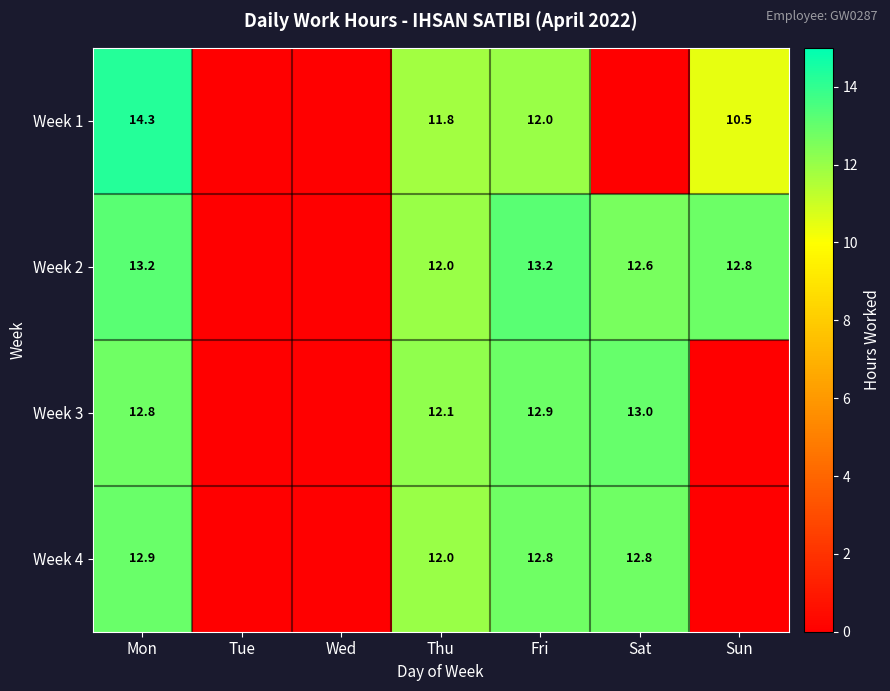

What is the difference between the highest and lowest values at Mon?

1.5